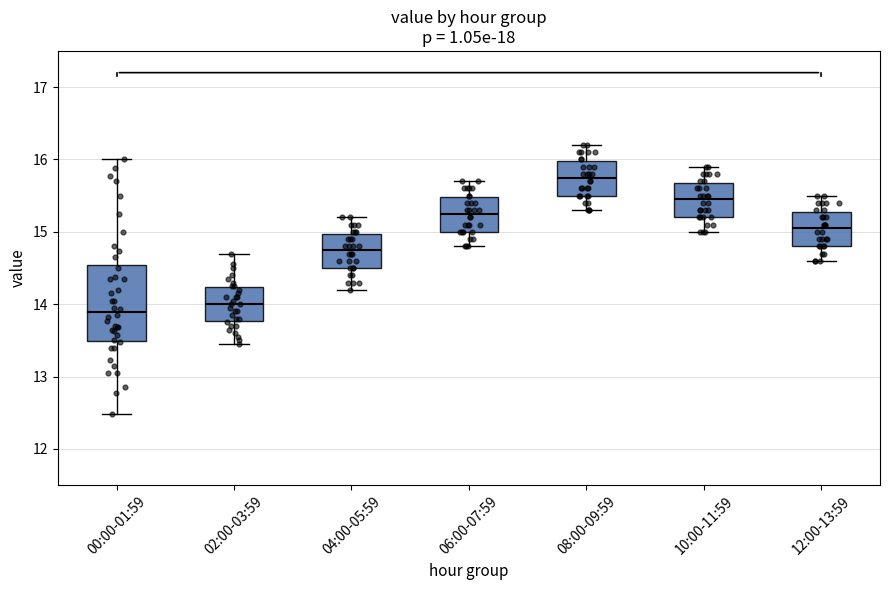

Which box has the highest median line?

08:00-09:59